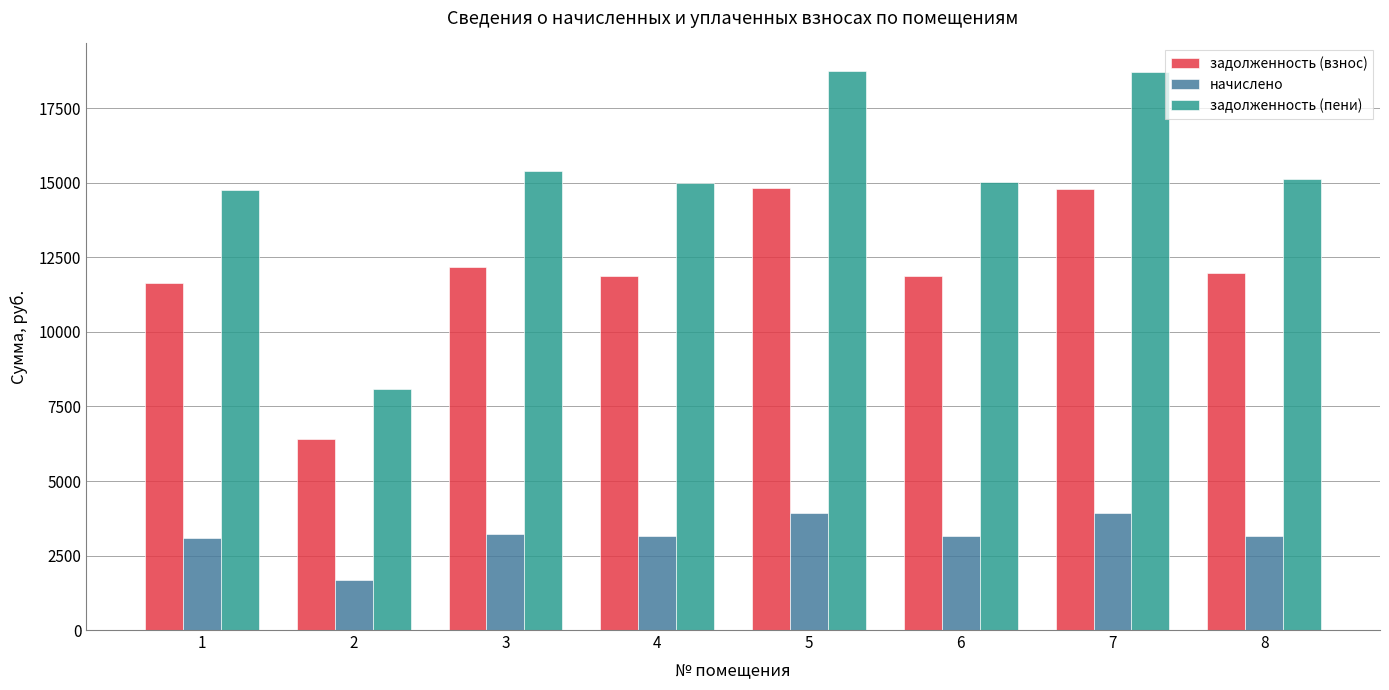

Is the value of задолженность (пени) at 7 greater than the value of задолженность (взнос) at 7?

Yes